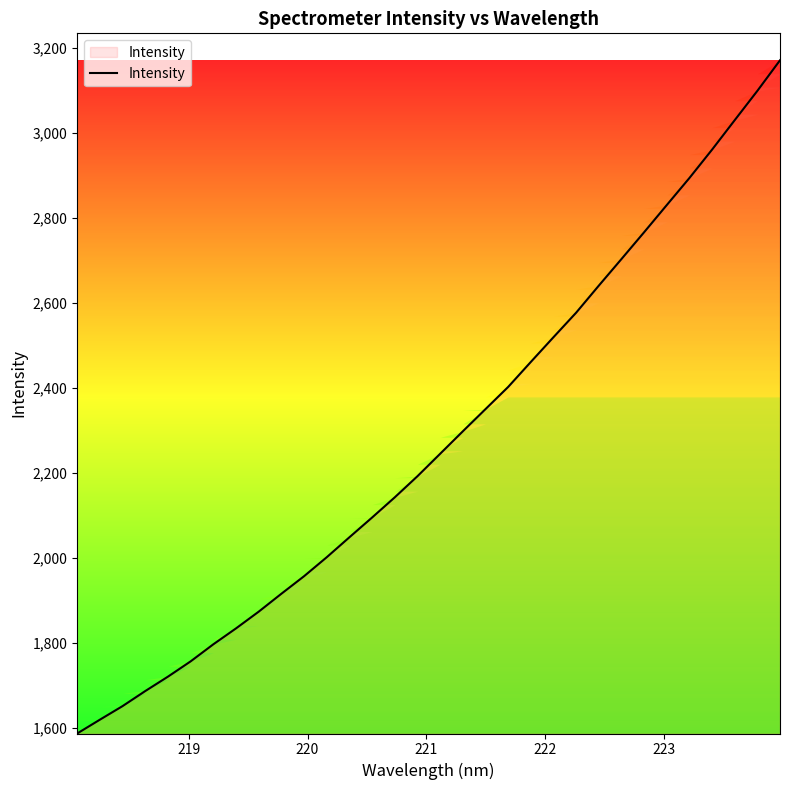

What is the minimum value shown in the chart?

1587.7